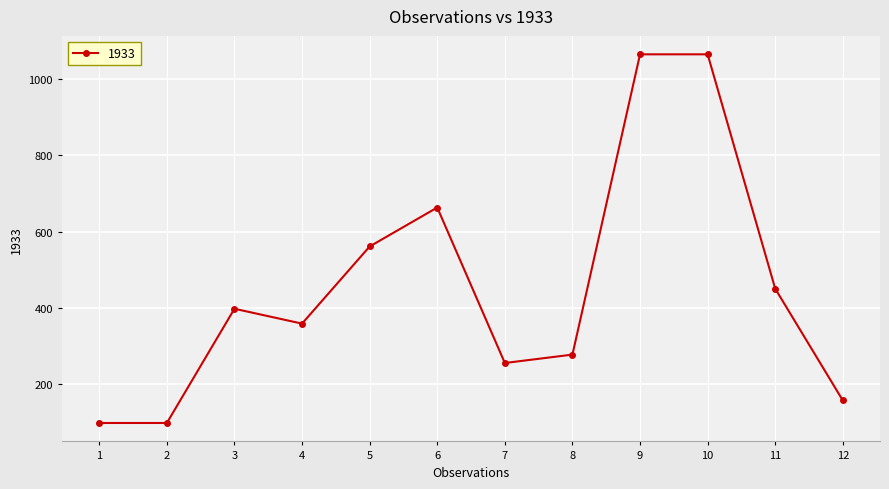

What is the maximum value shown in the chart?

1064.0